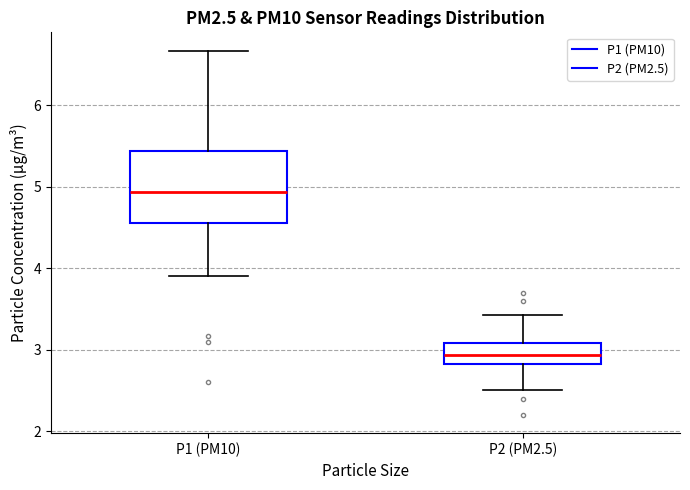

Comparing the boxes themselves (not the whiskers), which one is the tallest?

P1 (PM10)